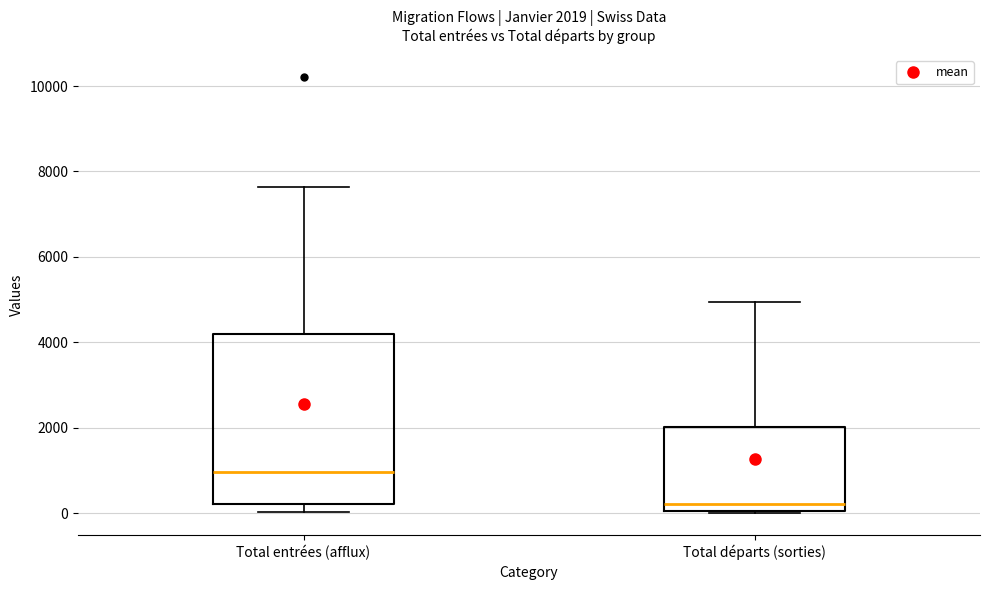

Which box is the tallest, from its lower edge to its upper edge?

Total entrées (afflux)